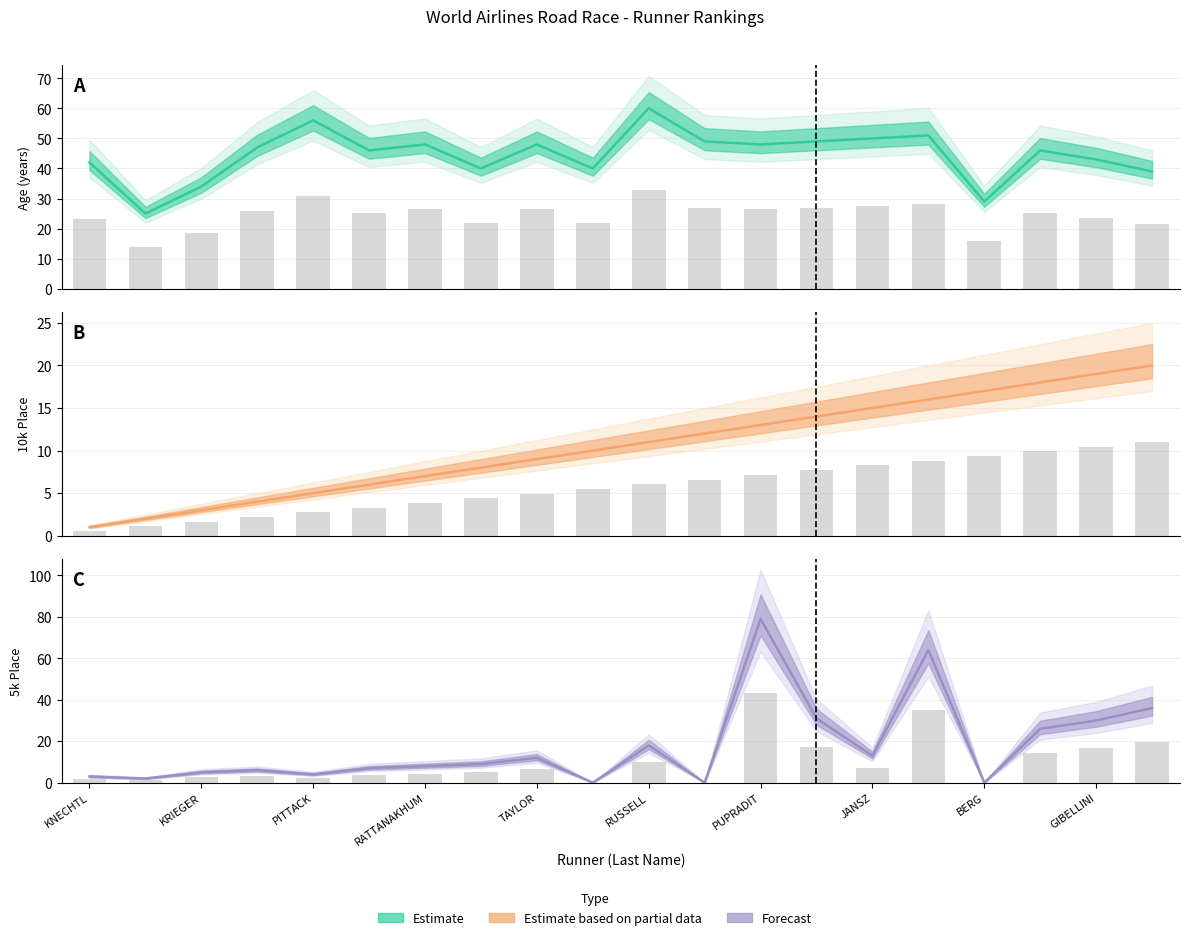

Which series has the largest range (max minus min)?

5kPlace